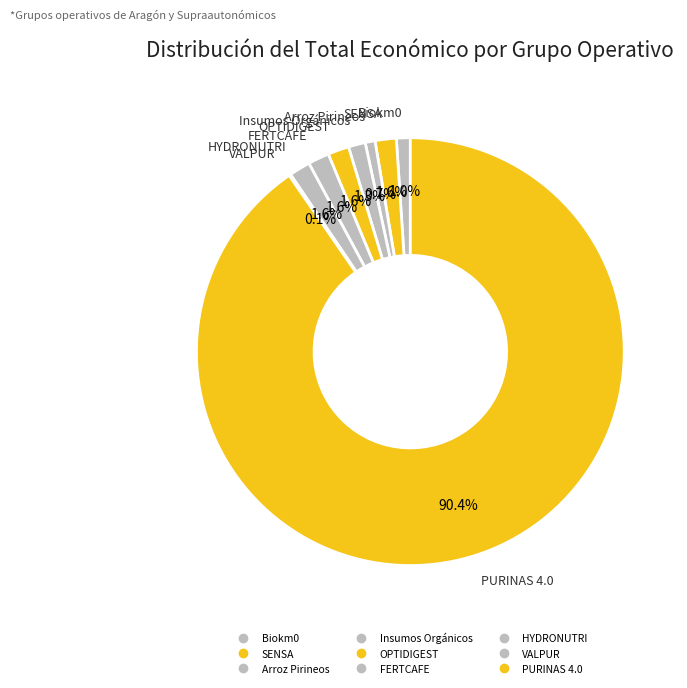

What is the change in value from VALPUR to PURINAS 4.0?

+8472999